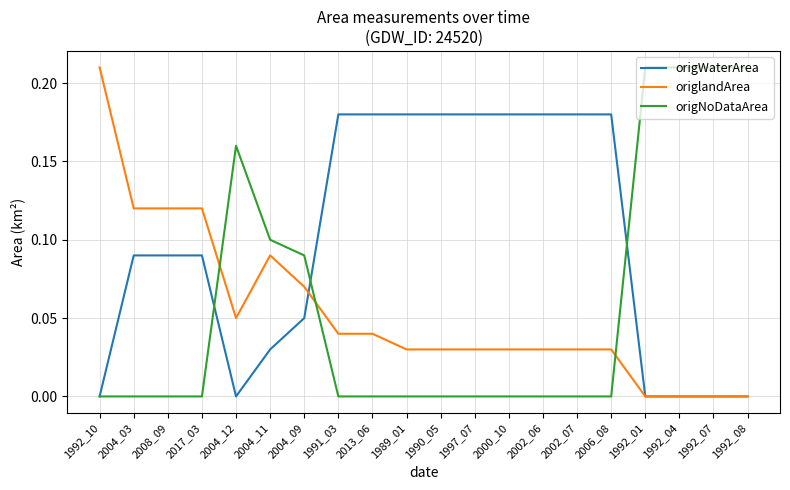

Is it true that origWaterArea equals 0.1 at 2004_09?

True